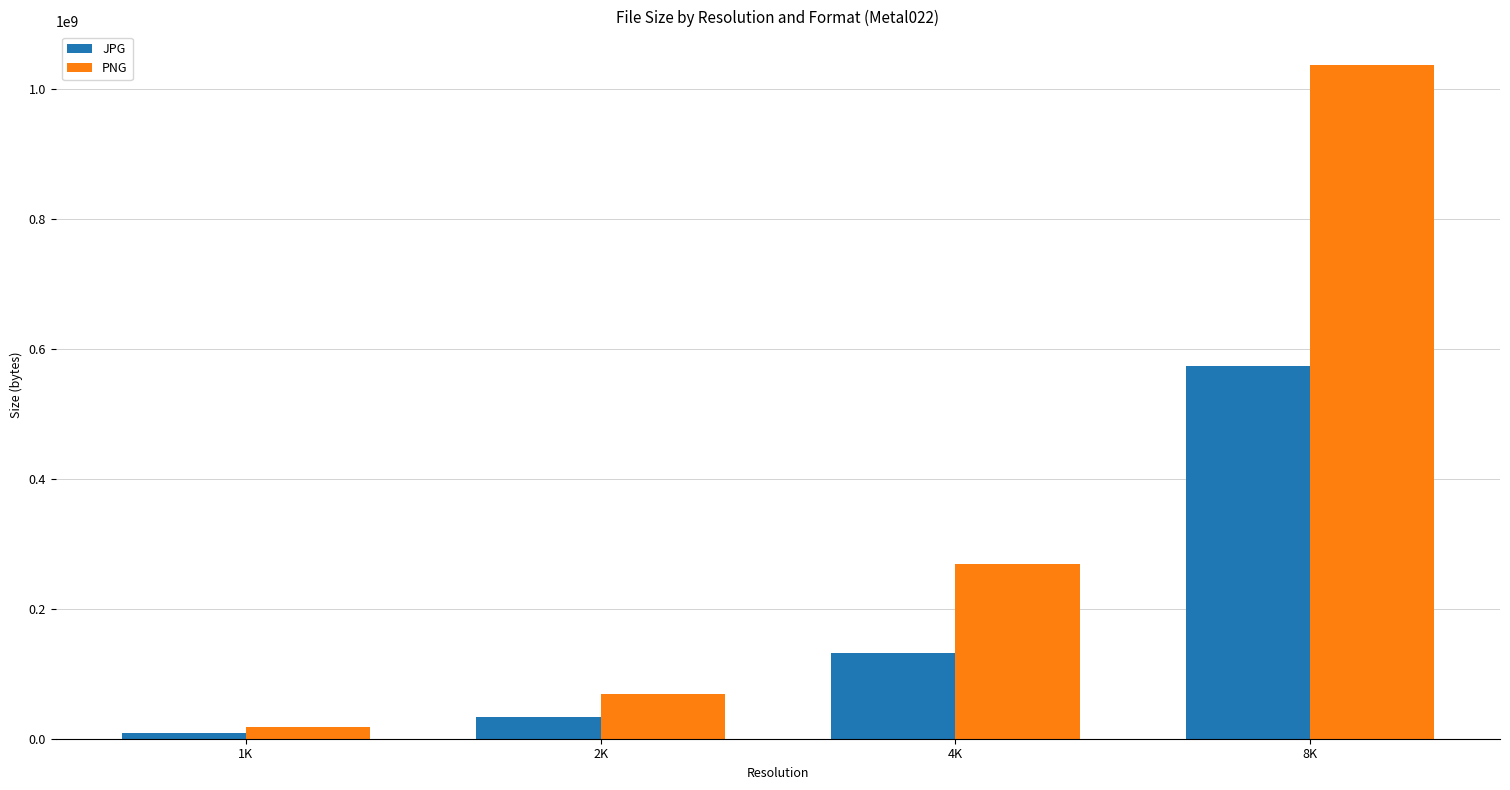

What is the label of the 2nd bar from the left?

2K